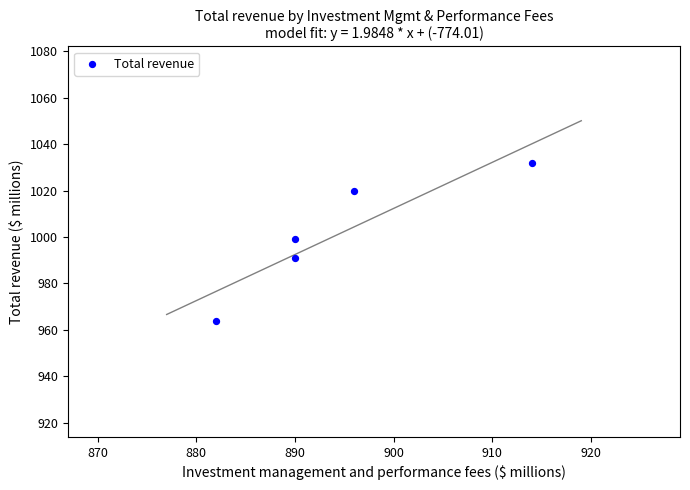

What is the average X value?

894